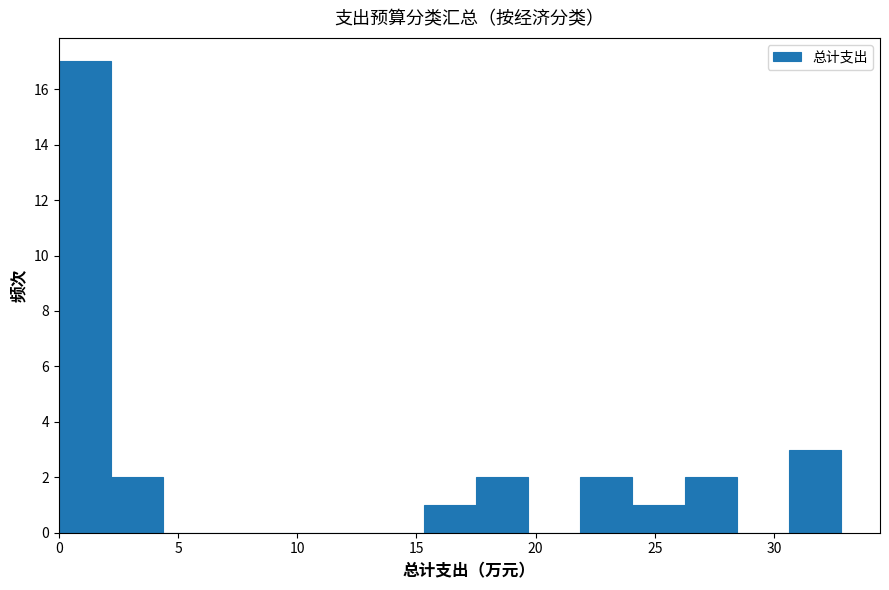

What is the height of the bar covering 26.0 to 28.5 on the x-axis? Neither the bar edges nor the heights are printed on the chart, so give them approximately, as read against the axes.

2